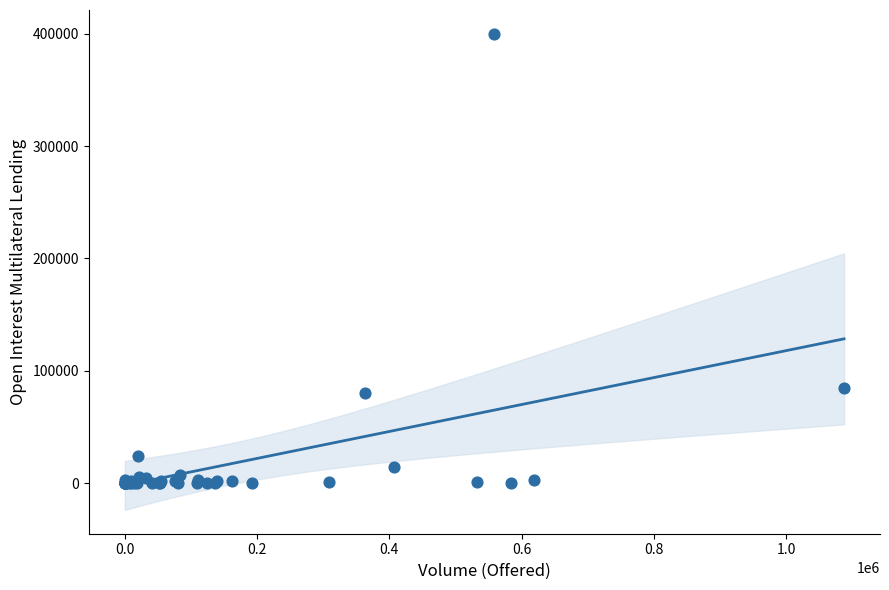

What Y value in the scatter plot is closest to 200000?

85000